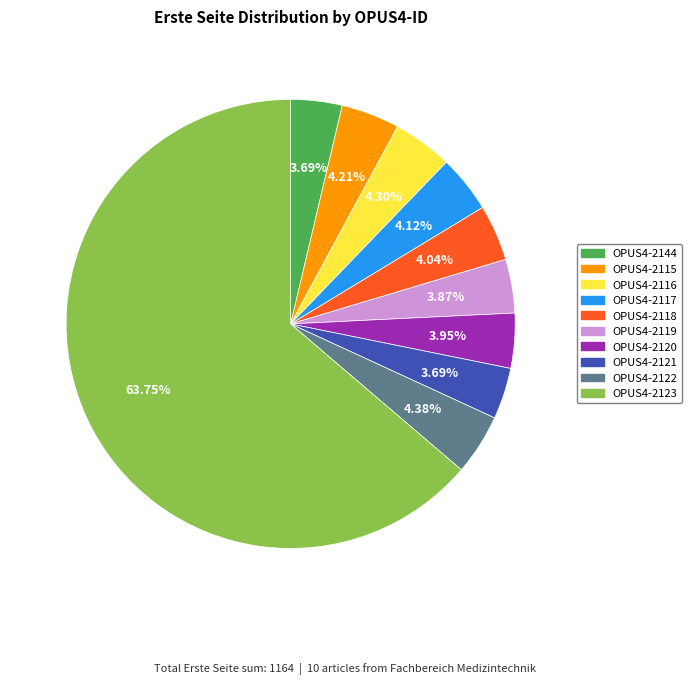

How many segments does this pie chart have?

10